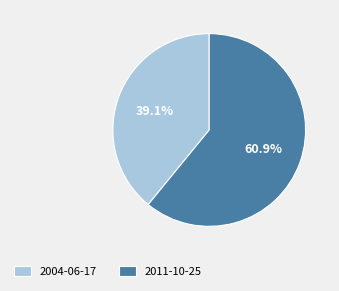

What is the smallest slice in the pie chart?

2004-06-17